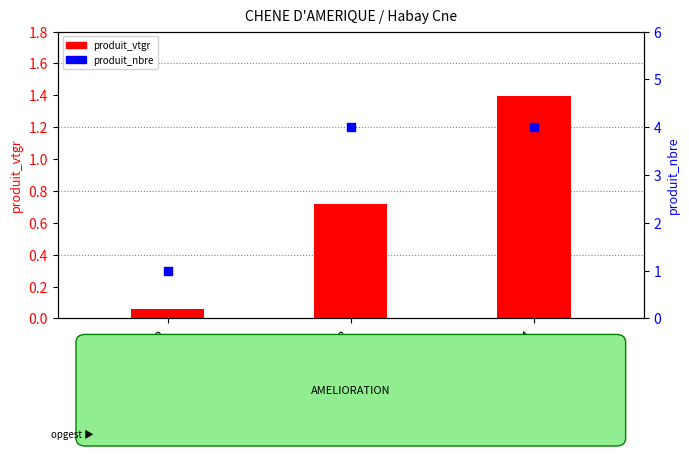

Is the value of produit_vtgr at 4 greater than the value of produit_nbre at 2?

Yes